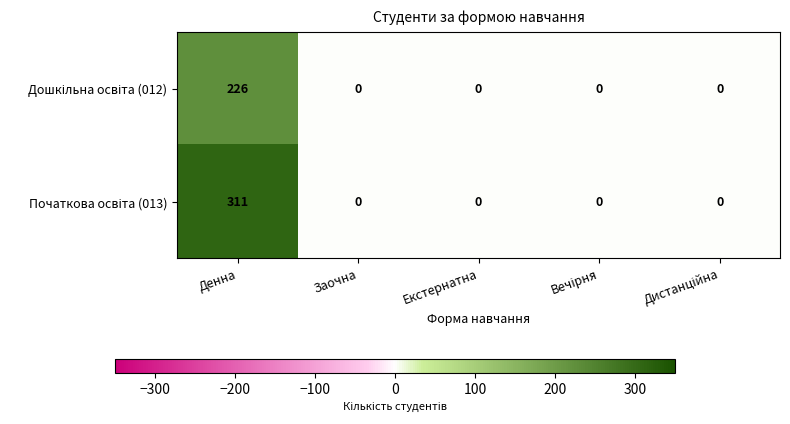

At which category is the sum across all series the highest?

Денна